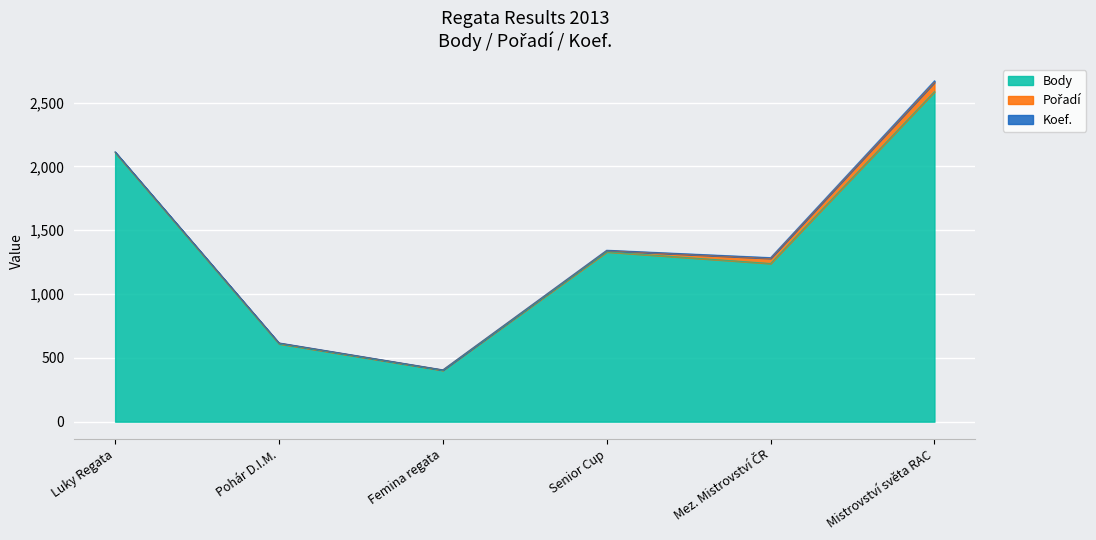

The value of Body at Mistrovství světa RAC is 2585. True or false?

True